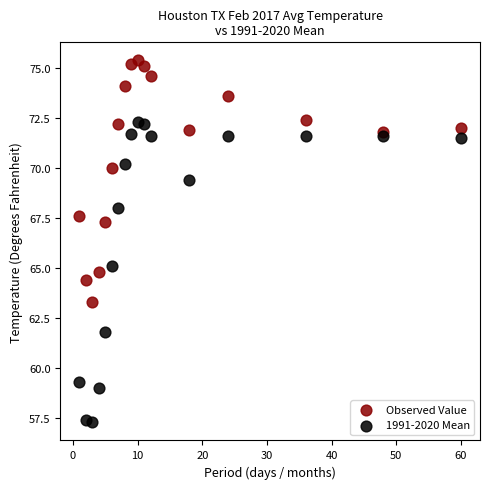

Which series has the largest Y range (max minus min)?

1991-2020 Mean